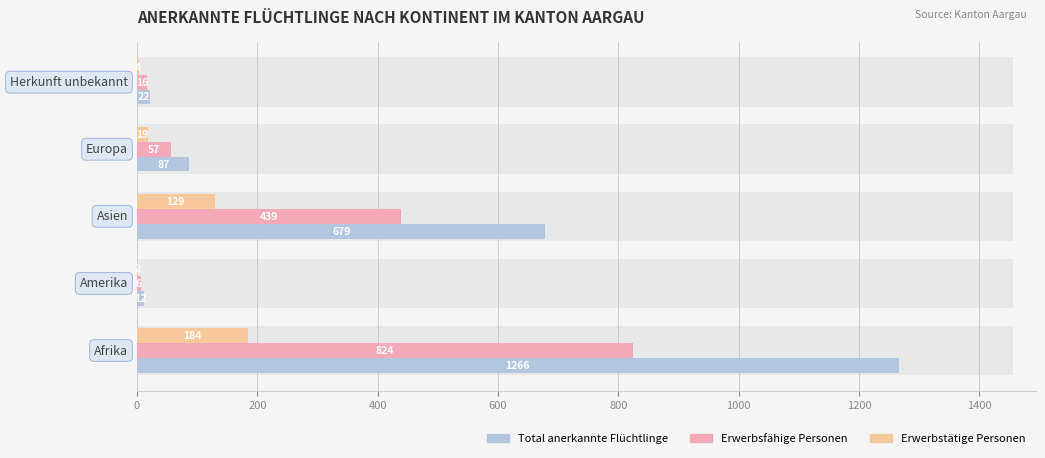

What is the value of the Erwerbsfähige Personen bar at the 3rd from the left?

439